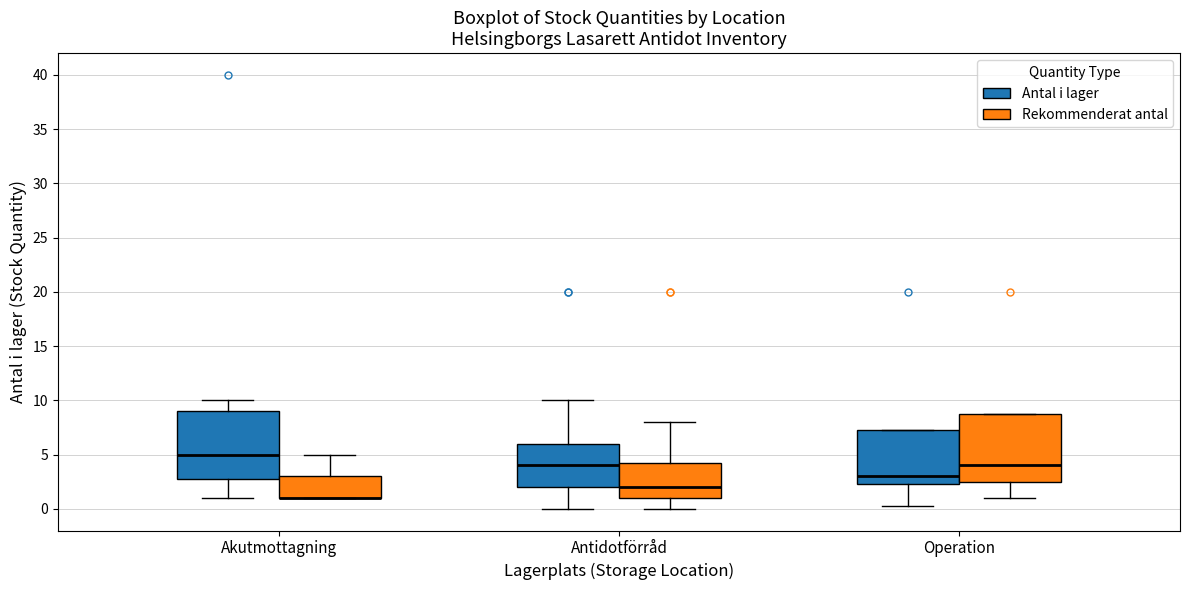

Reading left to right, read every box against the y-axis: the position of its median line, the range the box covers, and the ends of its whiskers. The values are not printed on the chart, so give them approximately, as read against the axis.

Akutmottagning (Antal i lager): median 5.0, box 3.0 to 9.0, whiskers 1.0 to 10.0
Akutmottagning (Rekommenderat antal): median 1.0 (drawn on the box's lower edge), box 1.0 to 3.0, whiskers 1.0 to 5.0
Antidotförråd (Antal i lager): median 4.0, box 2.0 to 6.0, whiskers 0.0 to 10.0
Antidotförråd (Rekommenderat antal): median 2.0, box 1.0 to 4.5, whiskers 0.0 to 8.0
Operation (Antal i lager): median 3.0, box 2.5 to 7.5, whiskers 0.5 to 7.5
Operation (Rekommenderat antal): median 4.0, box 2.5 to 9.0, whiskers 1.0 to 9.0